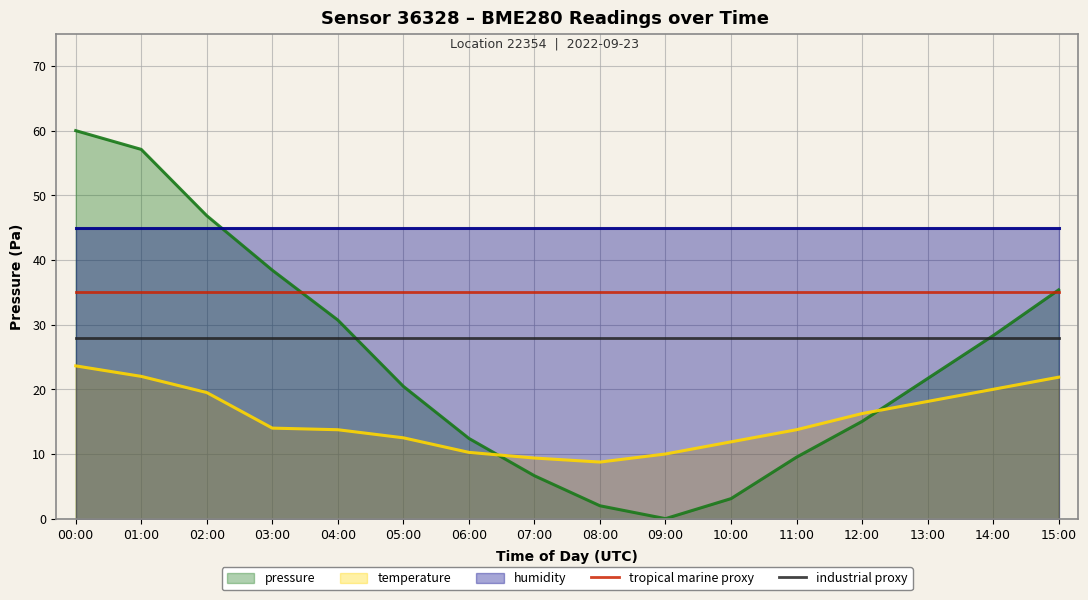

Is the value of industrial proxy at 13:00 greater than the value of tropical marine proxy at 01:00?

No